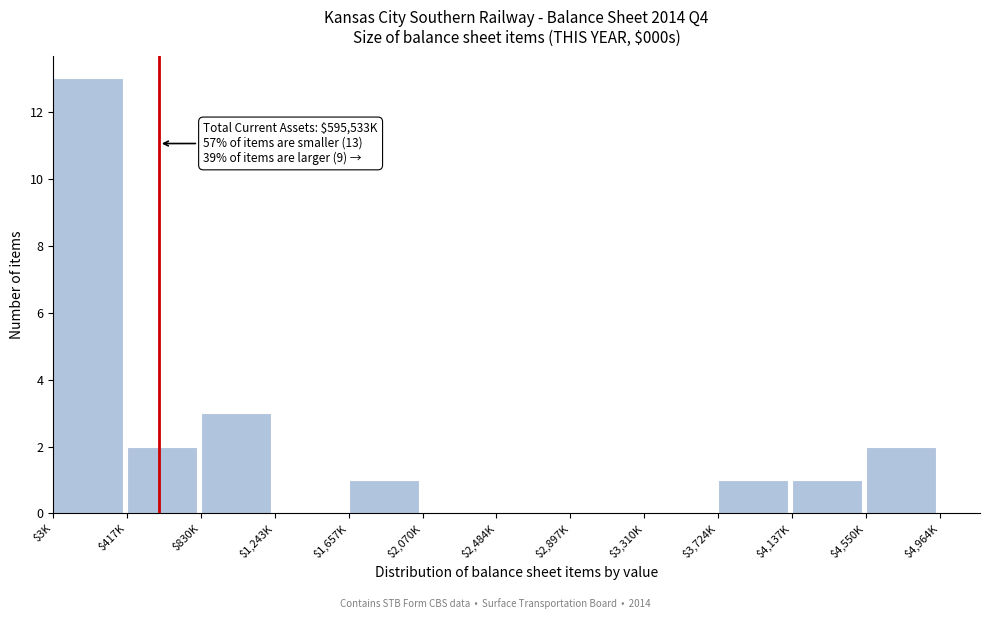

The chart shows a value of 2 at $4,137K. True or false?

False